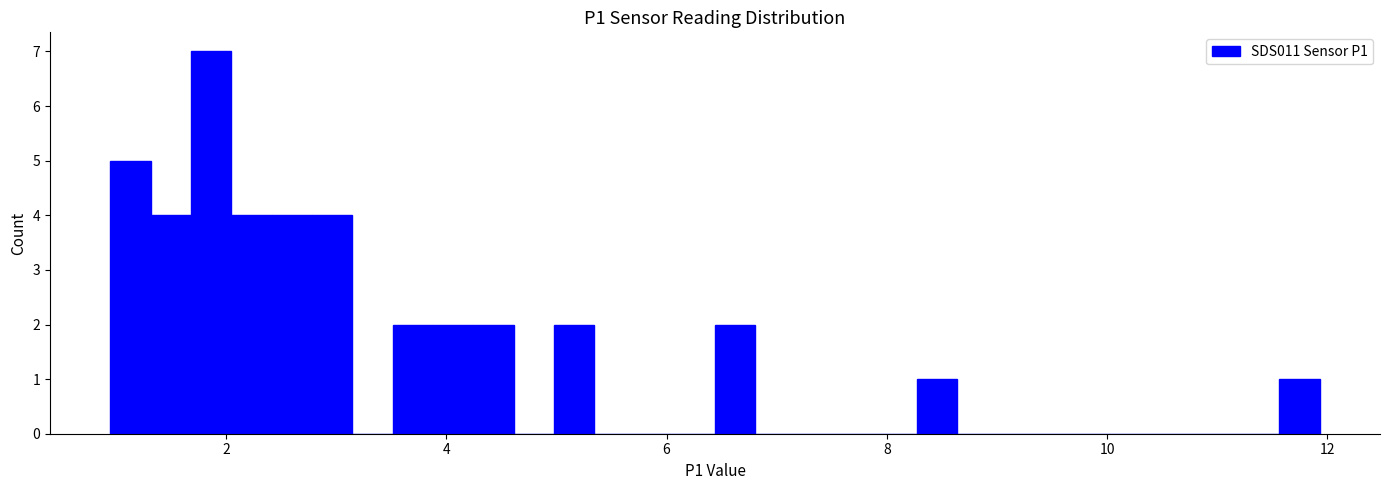

Read against the x-axis, roughly where is the centre of the tallest bar?

1.8